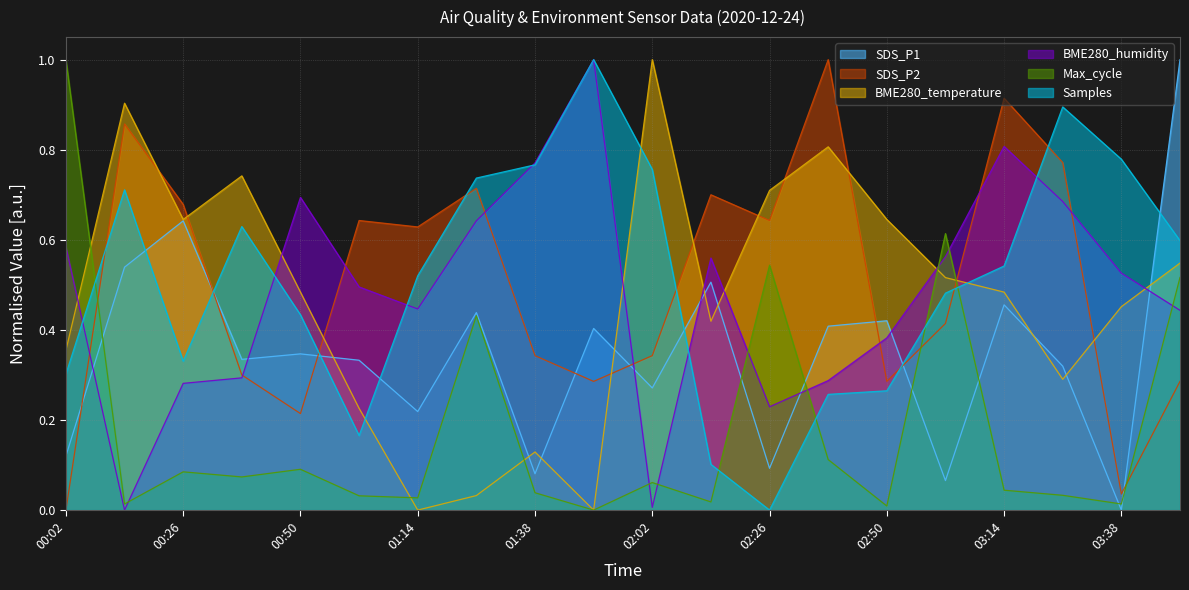

Which series has the widest spread of values?

Samples